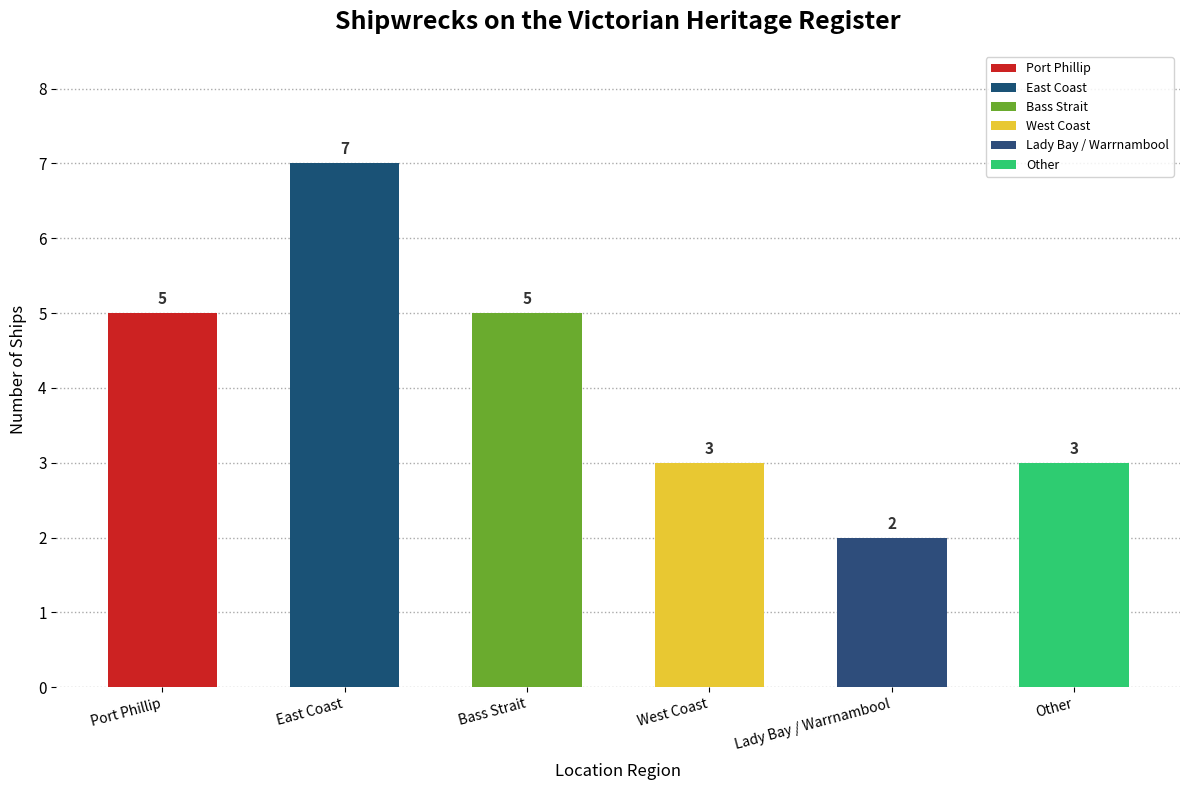

Are the bars horizontal?

No